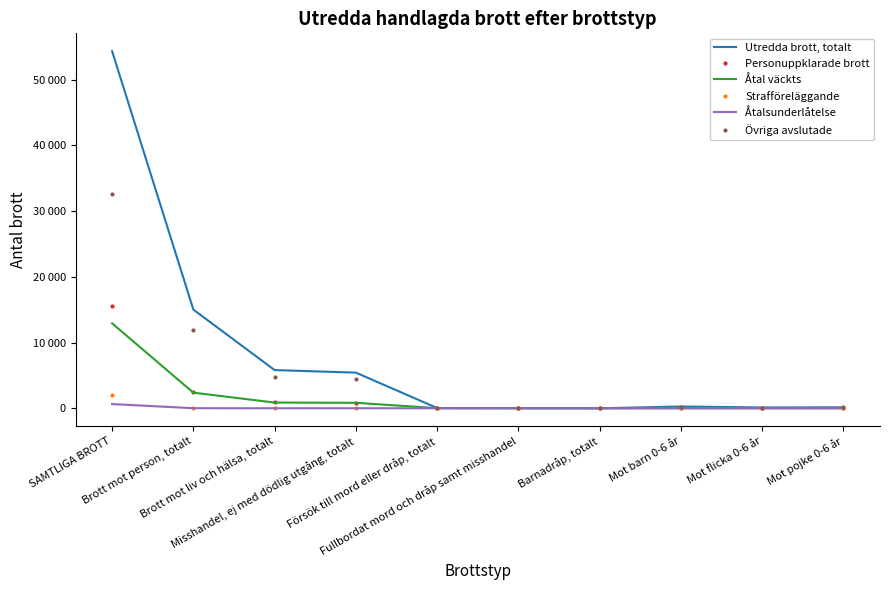

True or false: Utredda brott, totalt and Åtalsunderlåtelse intersect in this chart.

False